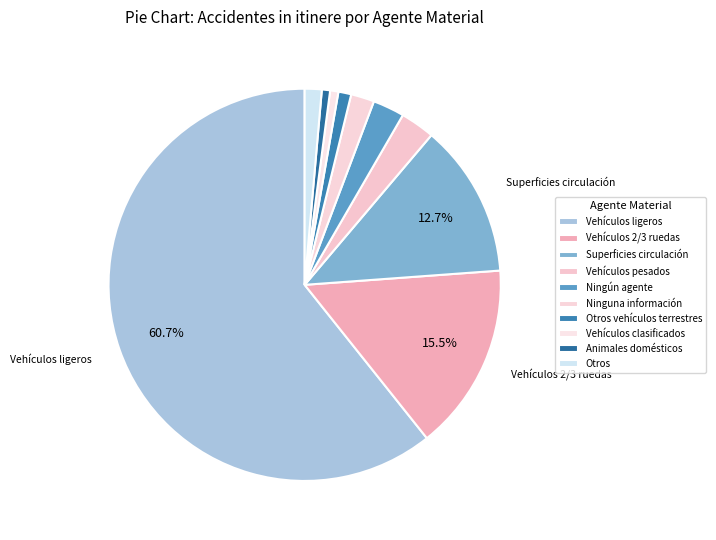

True or false: Superficies circulación accounts for 13% of the total.

True